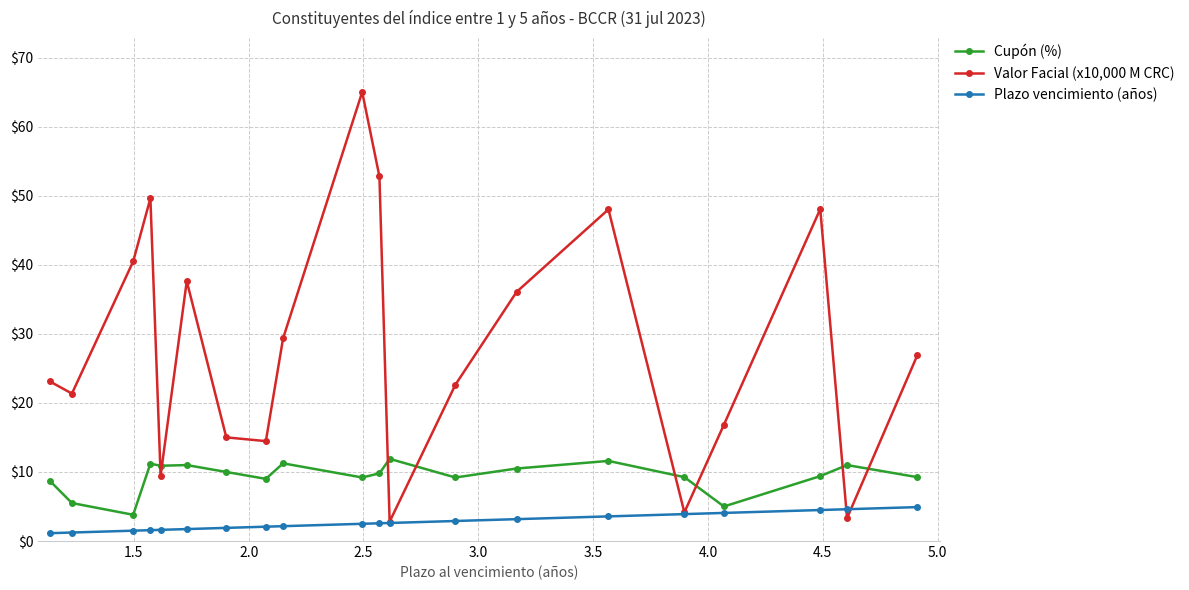

What is the maximum value shown in the chart?

65.0